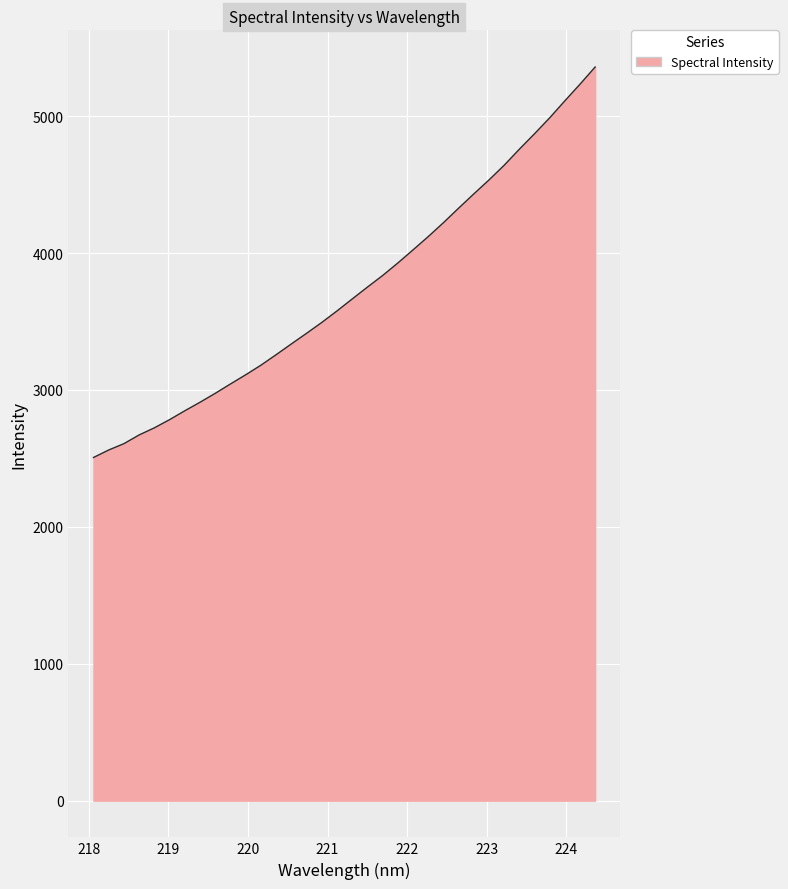

Does the chart display data point markers on the line(s)?

No